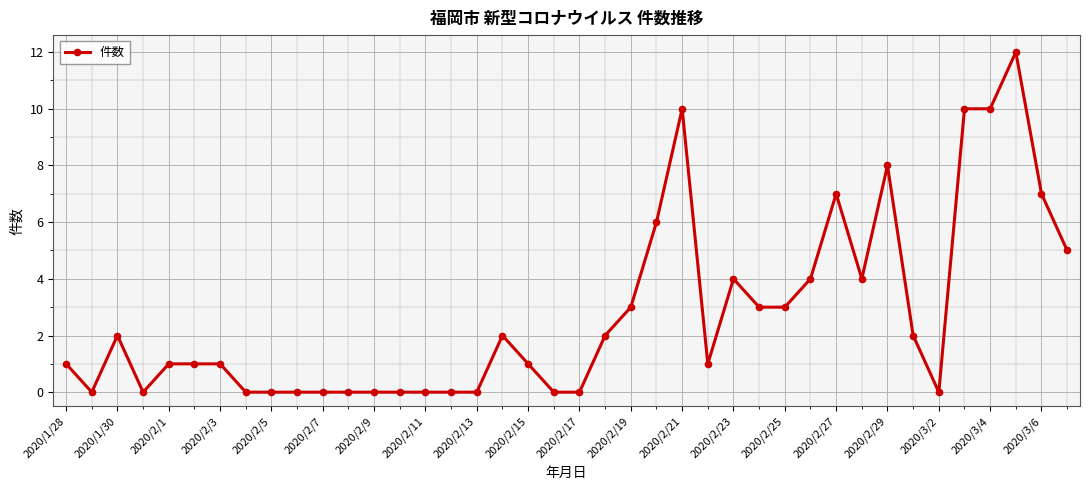

What is the value of the 18th point from the left?

2